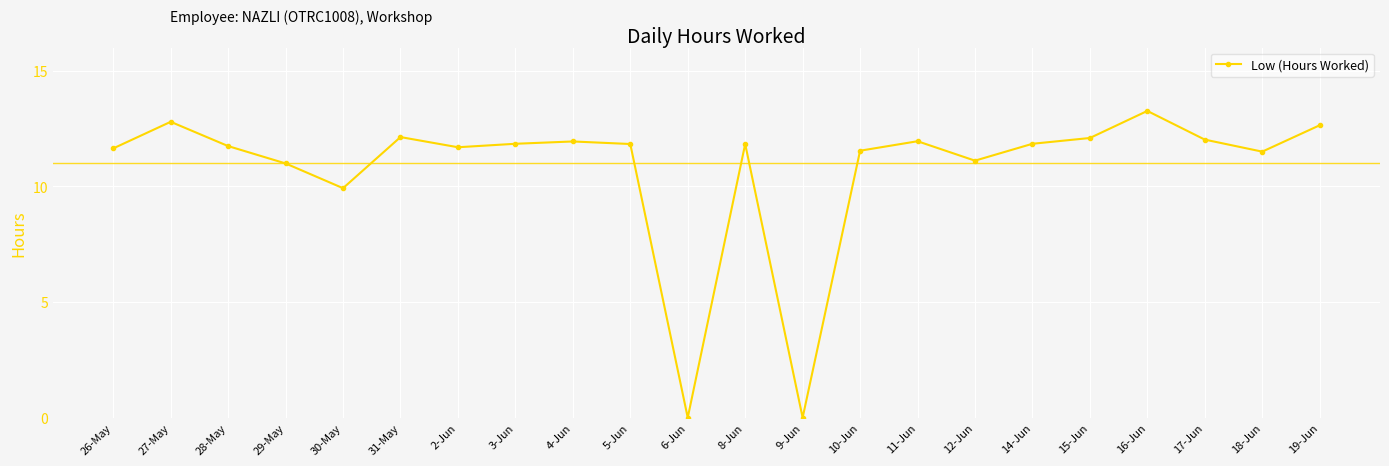

What is the difference between the values at 14-Jun and 9-Jun?

11.8